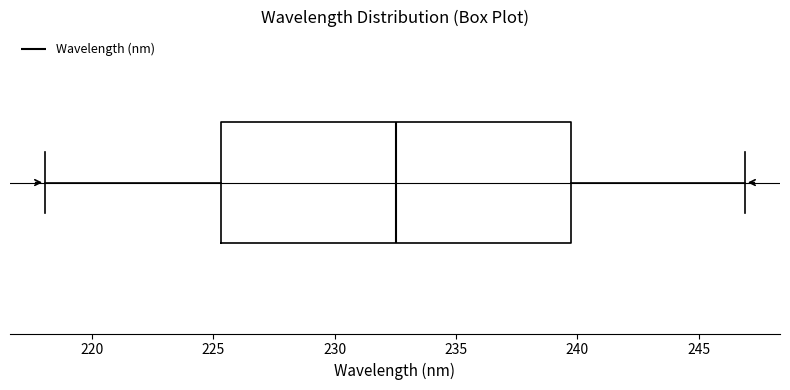

Read this box plot against the x-axis: the position of the median line, the range covered by the box, and the ends of both whiskers. The values are not printed on the chart, so give them approximately, as read against the axis.

median 232.5, box 225.5 to 239.5, whiskers 218.0 to 247.0